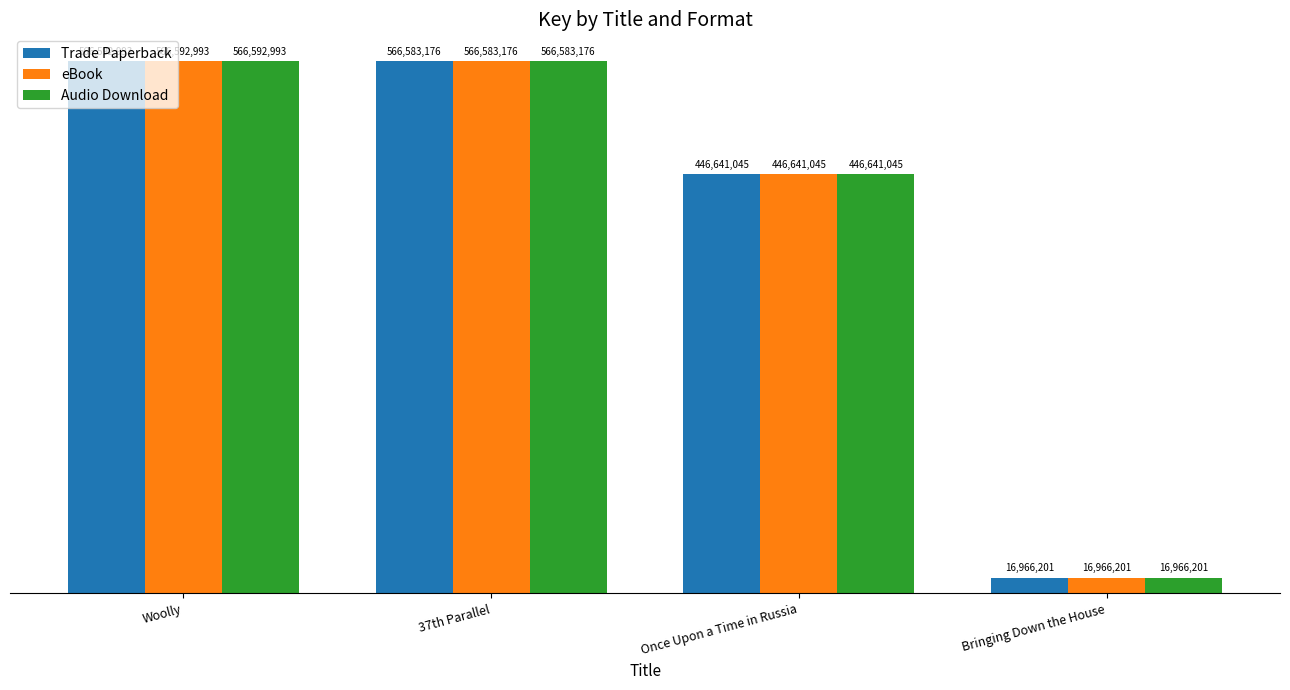

Which has a higher value, 37th Parallel or Once Upon a Time in Russia?

37th Parallel